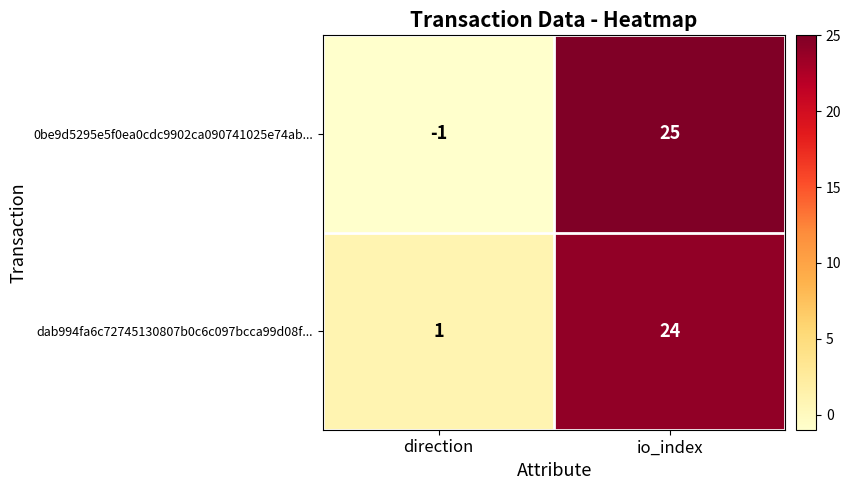

What is the sum of the 0be9d5295e5f0ea0cdc9902ca090741025e74ab... values at direction and io_index?

24